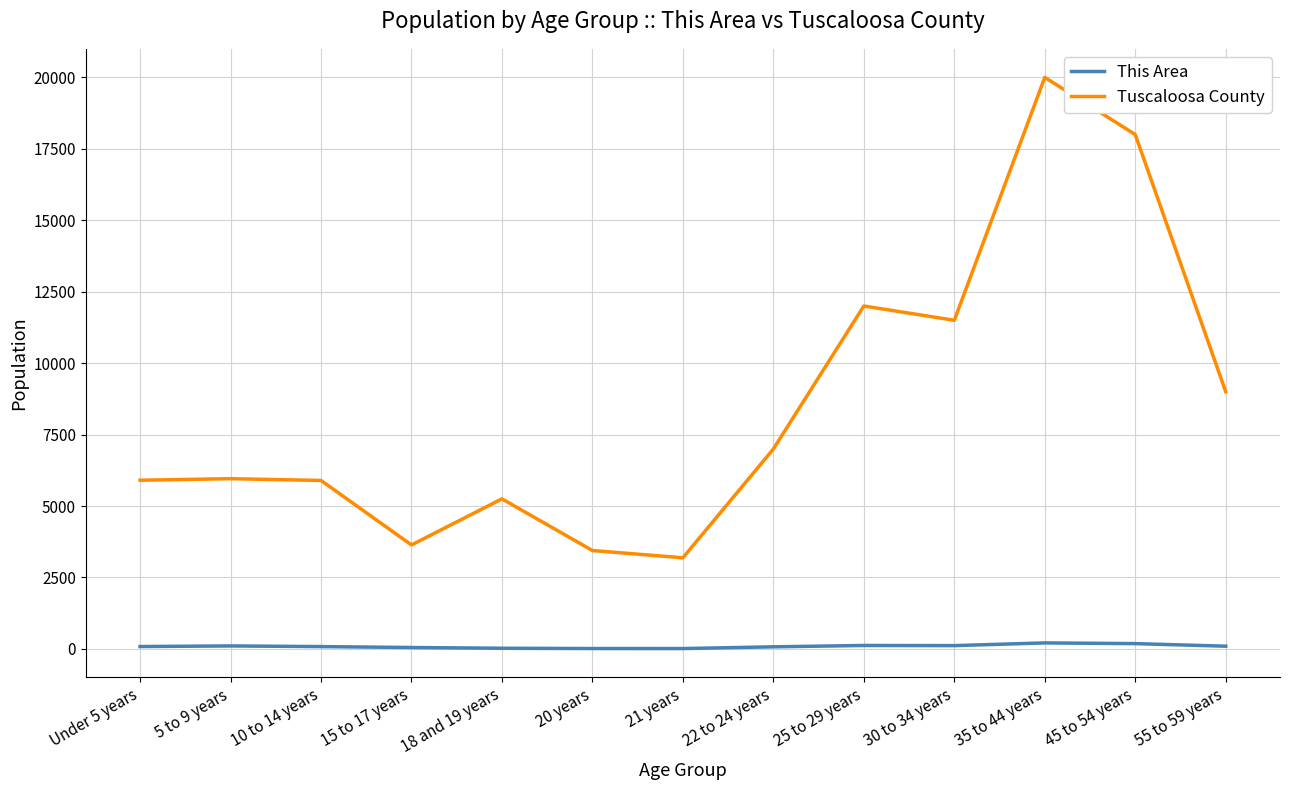

What are all the series names shown in the legend?

This Area, Tuscaloosa County